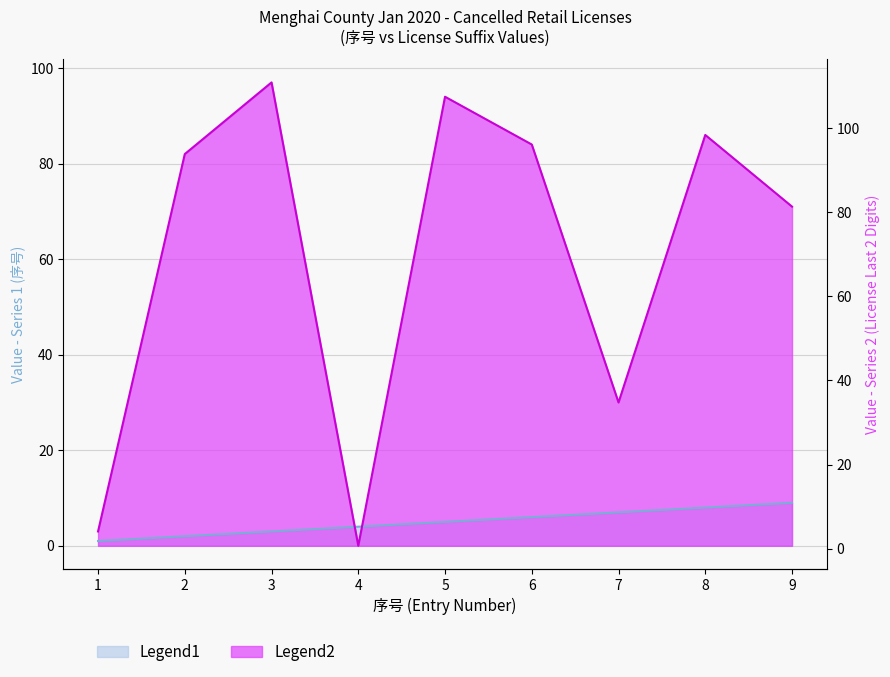

What is the change in value from 2 to 7?

+5